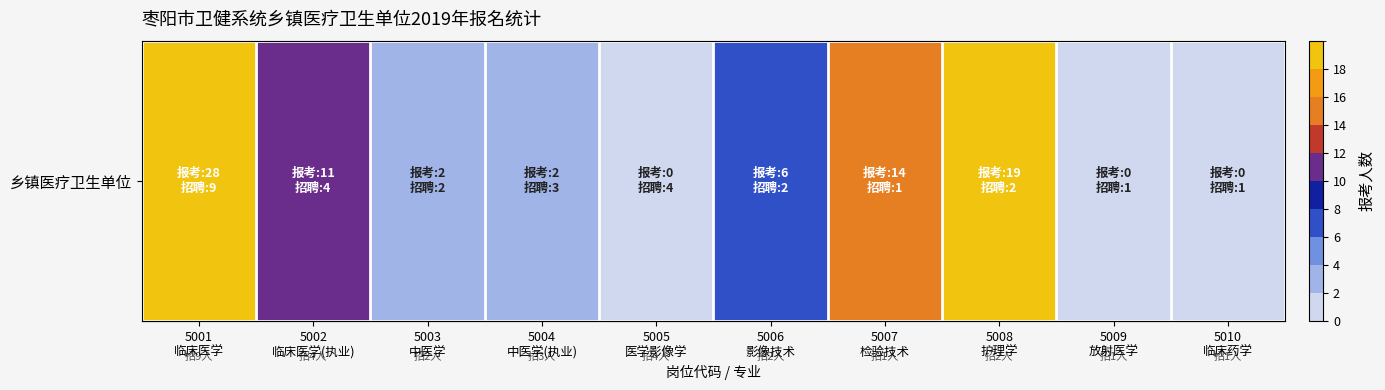

The value at 5002
临床医学(执业) is 16. True or false?

False